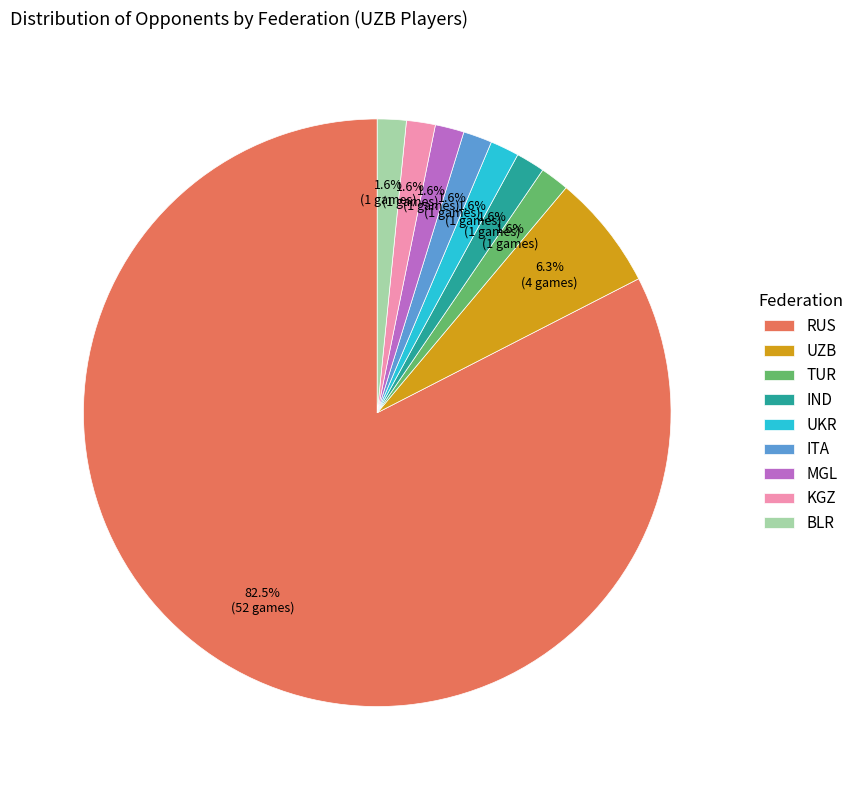

Which slice represents more than half of the pie?

RUS